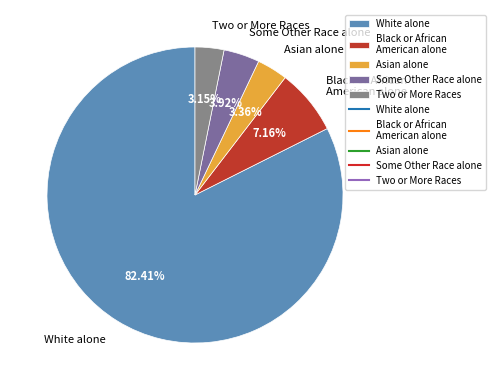

What is the largest slice in the pie chart?

White alone